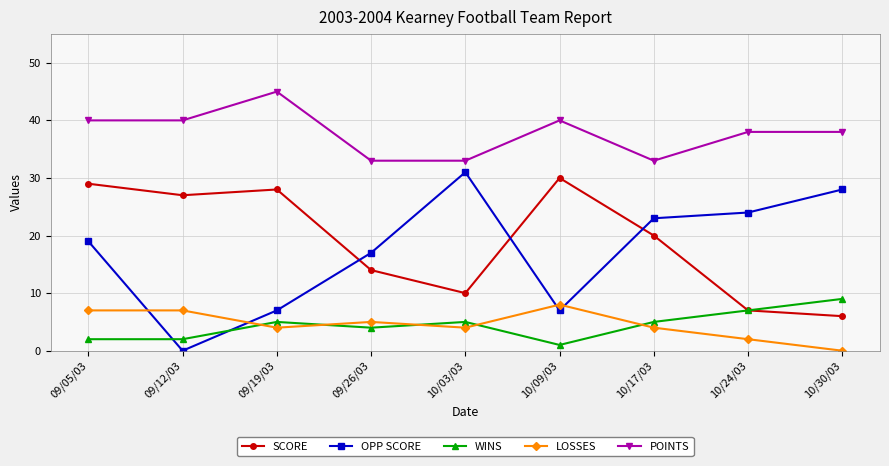

Is the value of POINTS at 09/12/03 greater than the value of LOSSES at 10/09/03?

Yes